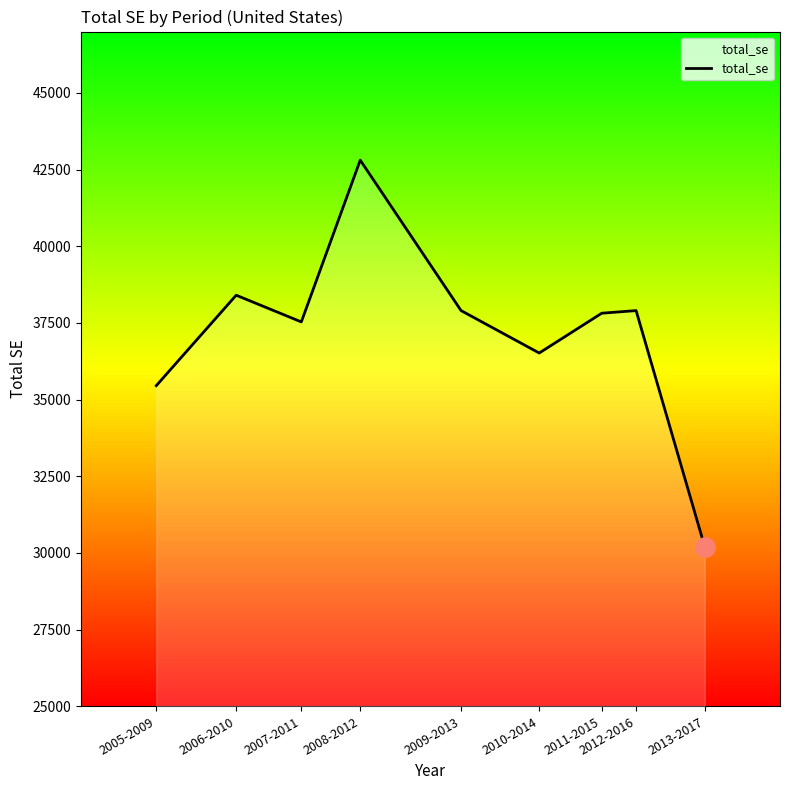

What is the maximum value shown in the chart?

42806.7